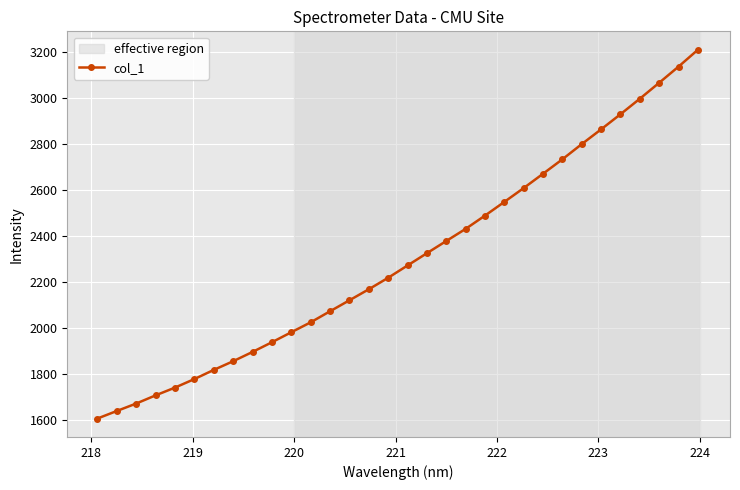

What is the greatest value displayed?

3207.6